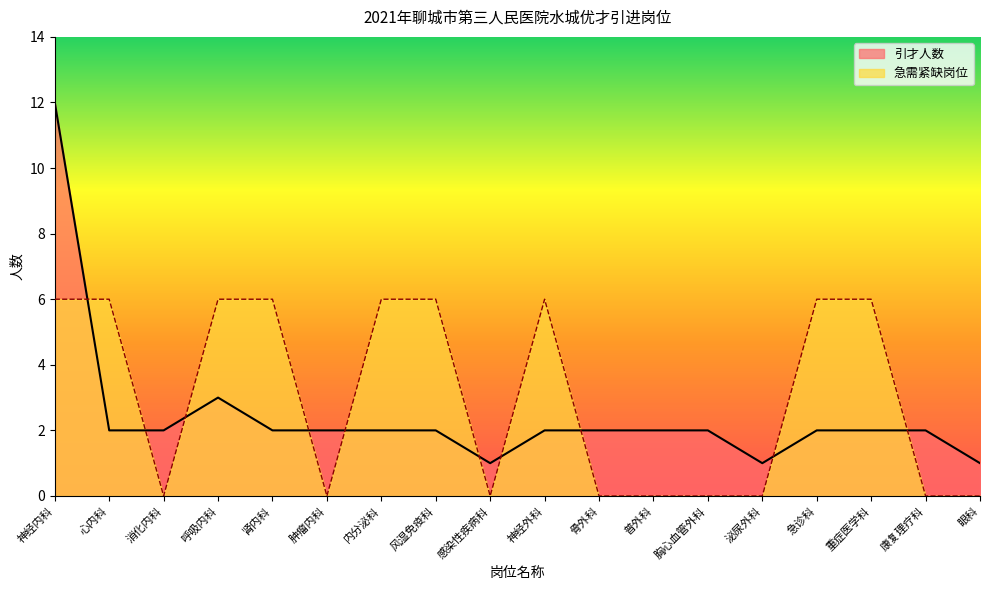

How many times do 引才人数 and 急需紧缺 cross each other?

10